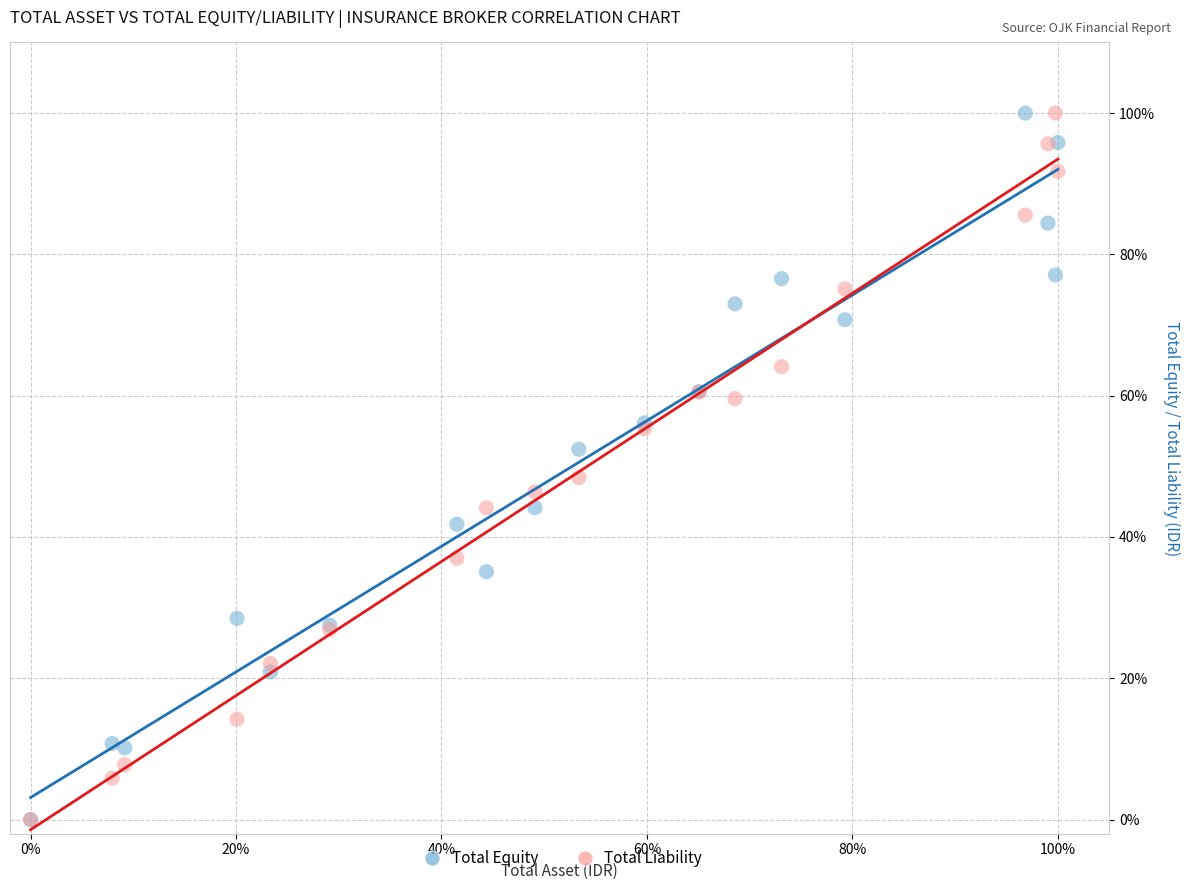

What are all the series names shown in the legend?

Total Equity, Total Liability